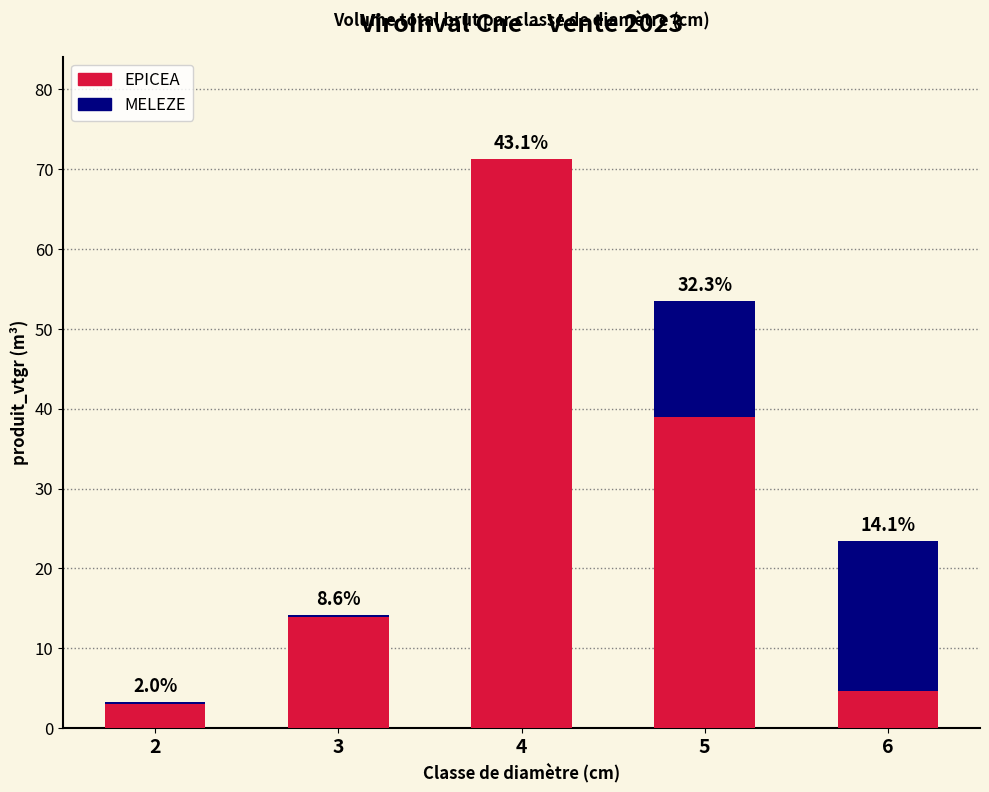

What is the highest value of the EPICEA series?

71.3